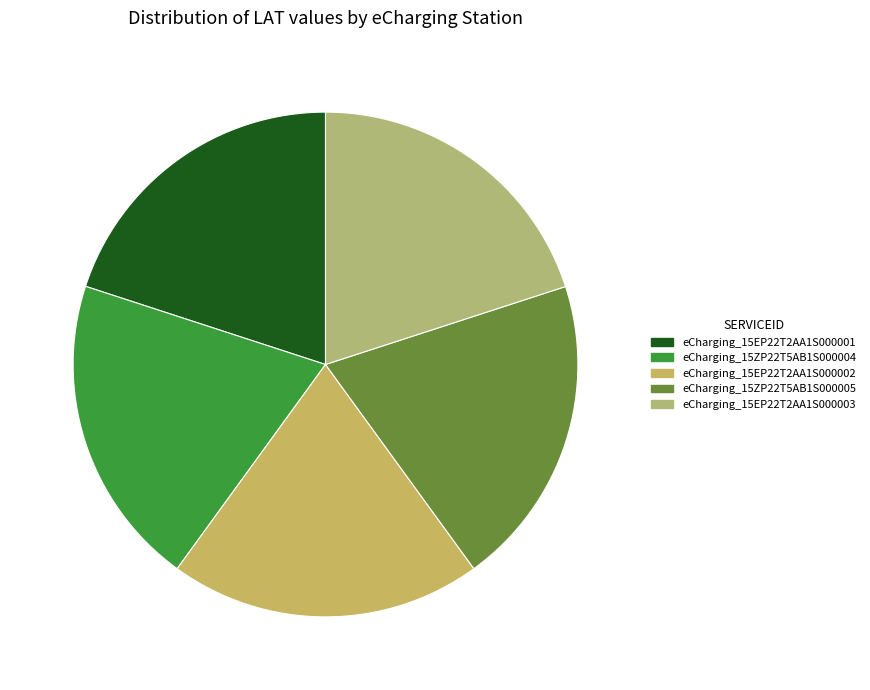

Count the number of slices in the pie.

5